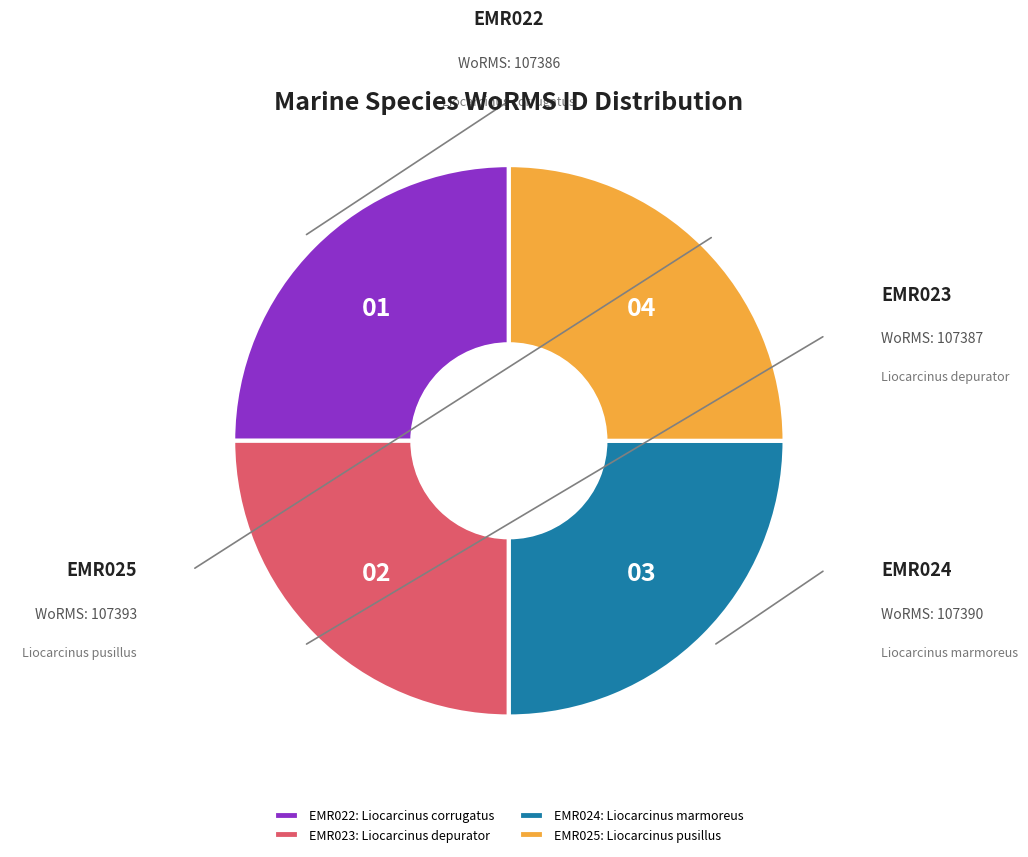

What is the ratio of the value at EMR024: Liocarcinus marmoreus to the value at EMR025: Liocarcinus pusillus?

1.0